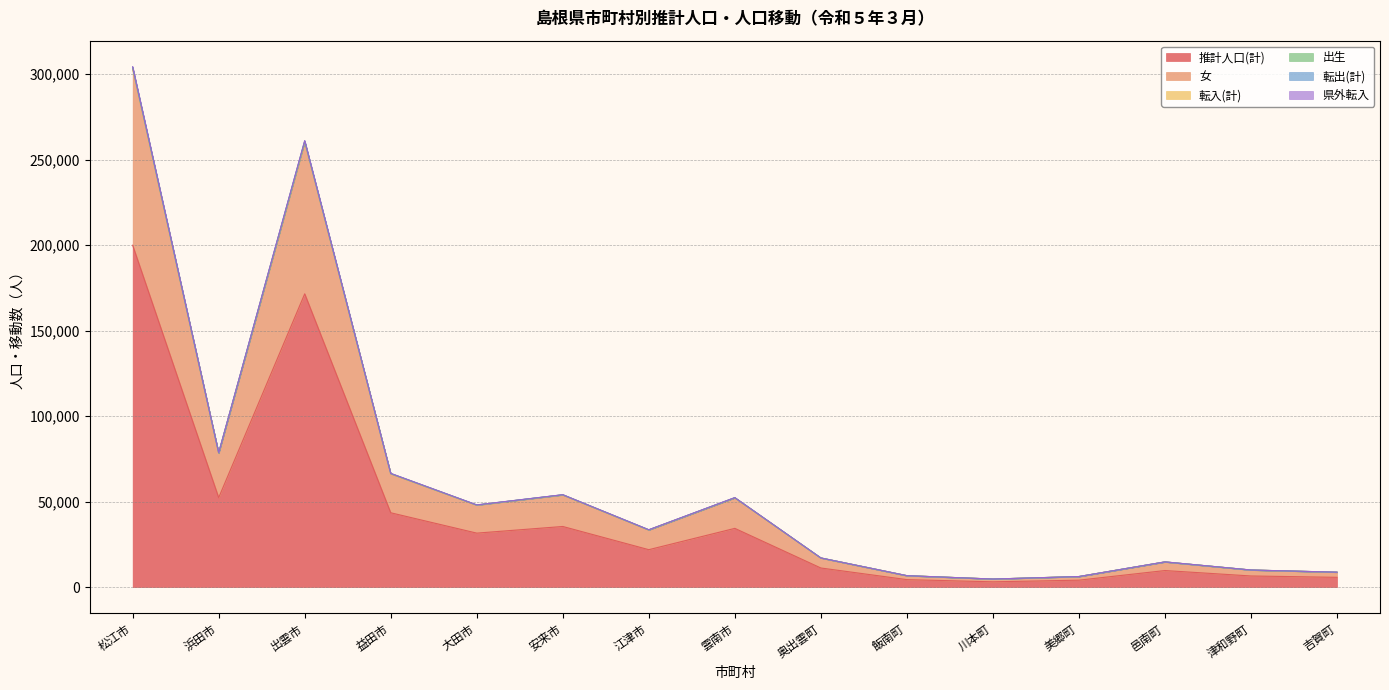

What is the smallest value displayed?

3085